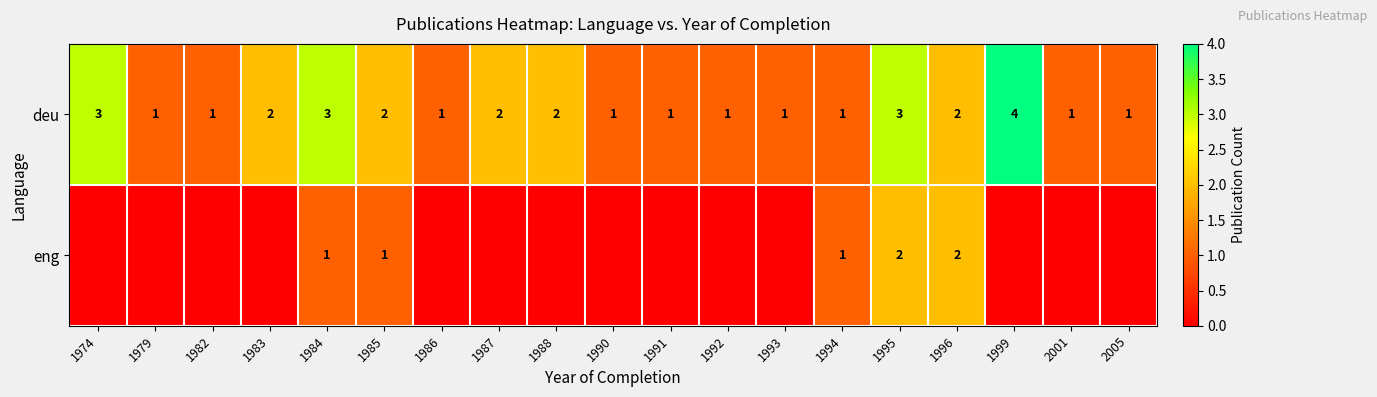

The value of deu at 1994 is 2. True or false?

False